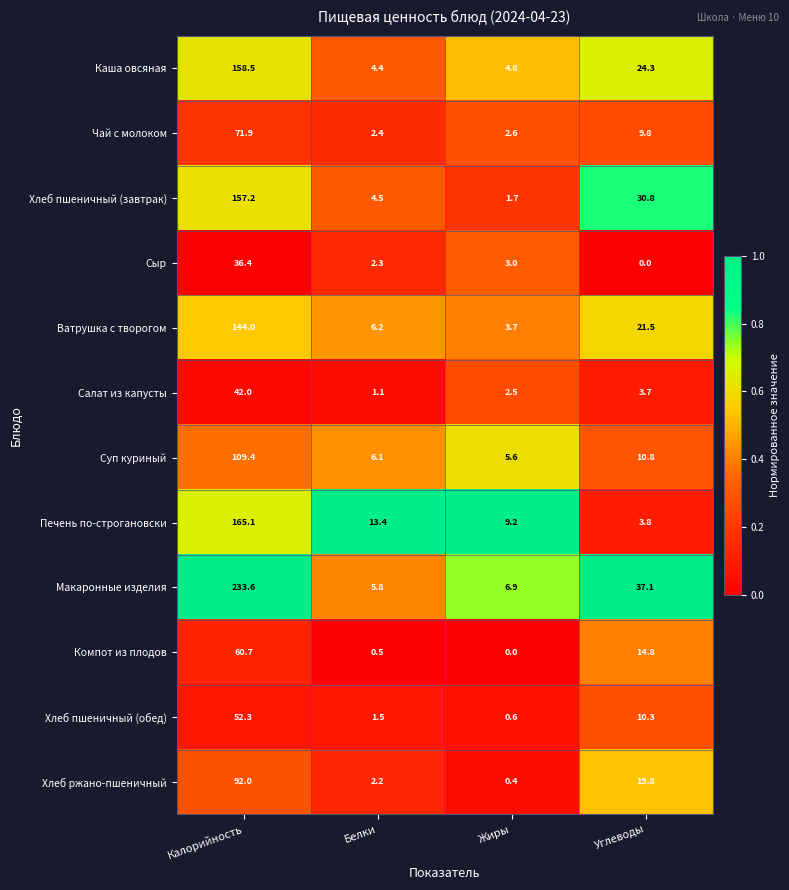

At which label does Суп куриный first exceed 10?

Калорийность